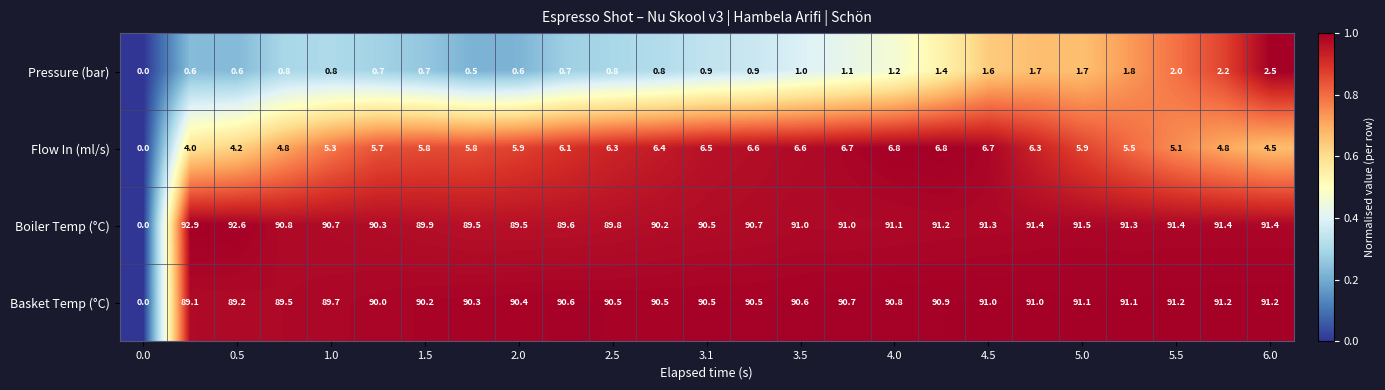

What is the highest value of the Boiler Temp (°C) series?

92.9